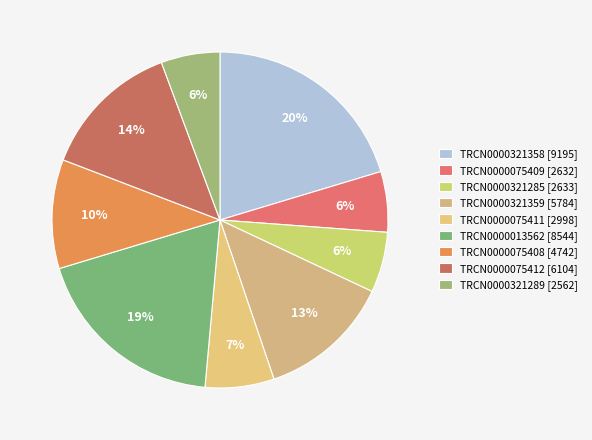

True or false: TRCN0000321359 accounts for 13% of the total.

True